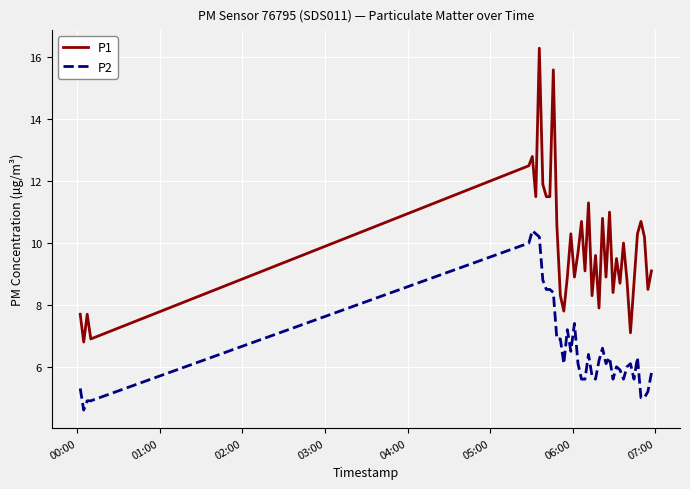

Rank the series by their average value, from lowest to highest.

P2, P1